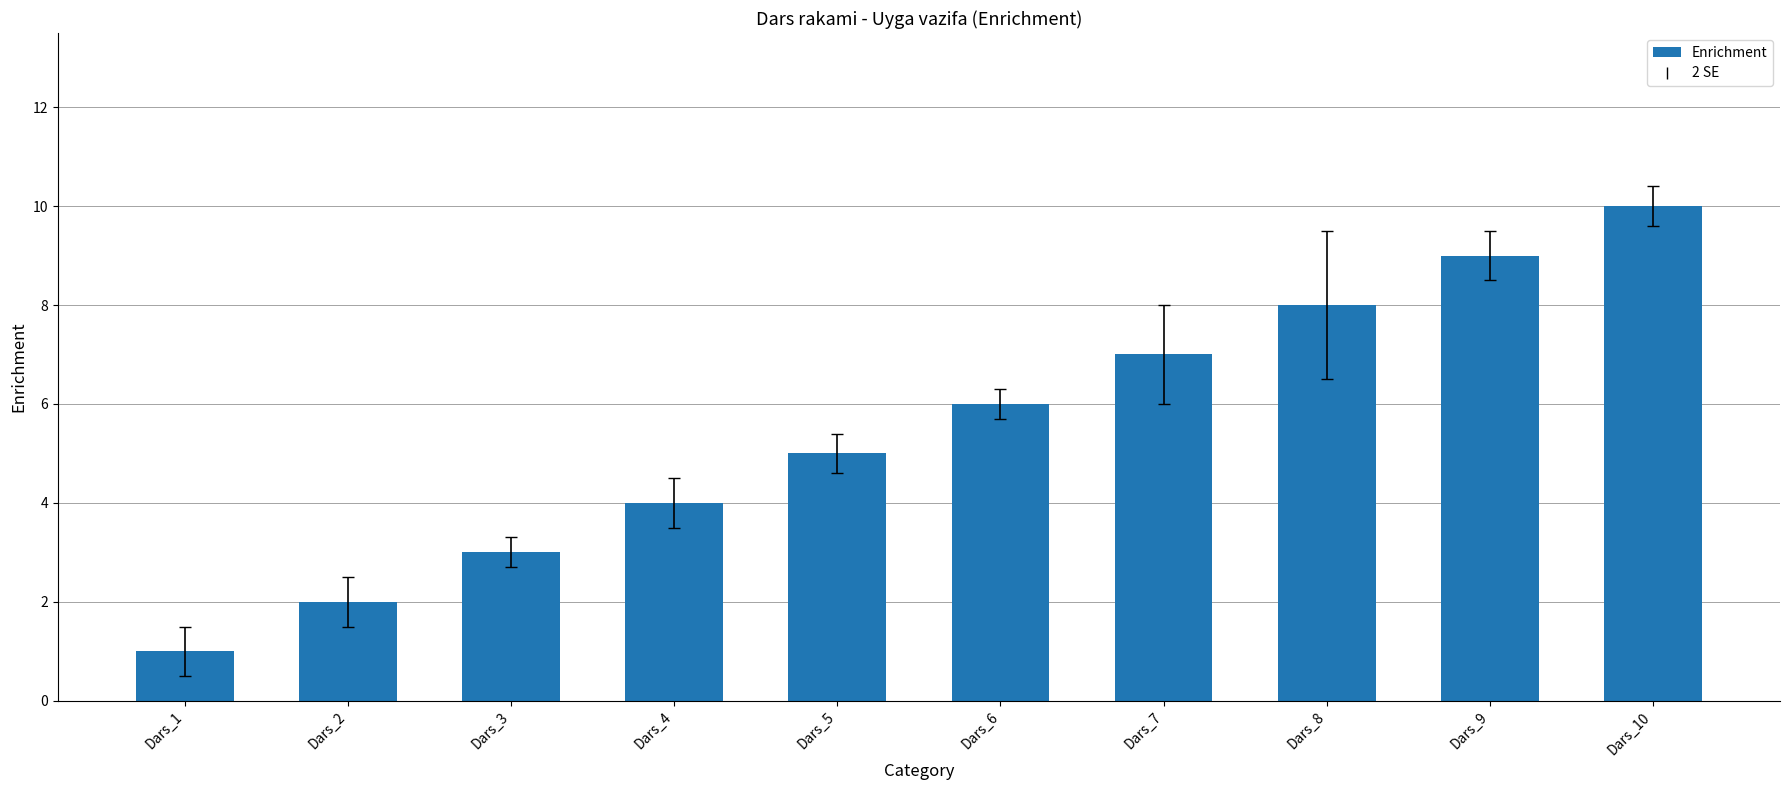

Reading left to right, extract all data points from this chart.

1	2	3	4	5	6	7	8	9	10